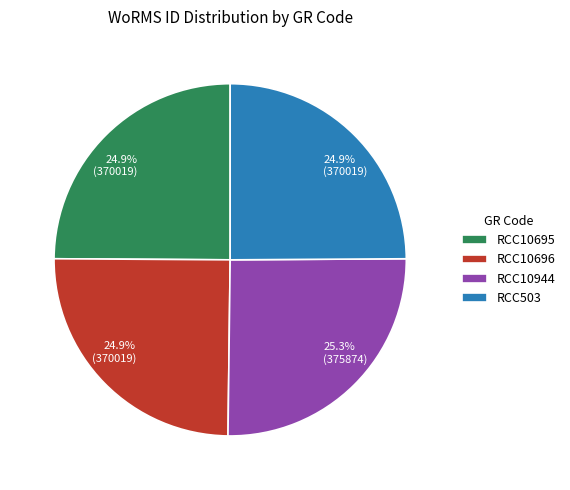

What portion of the pie excludes RCC10944?

74.7%